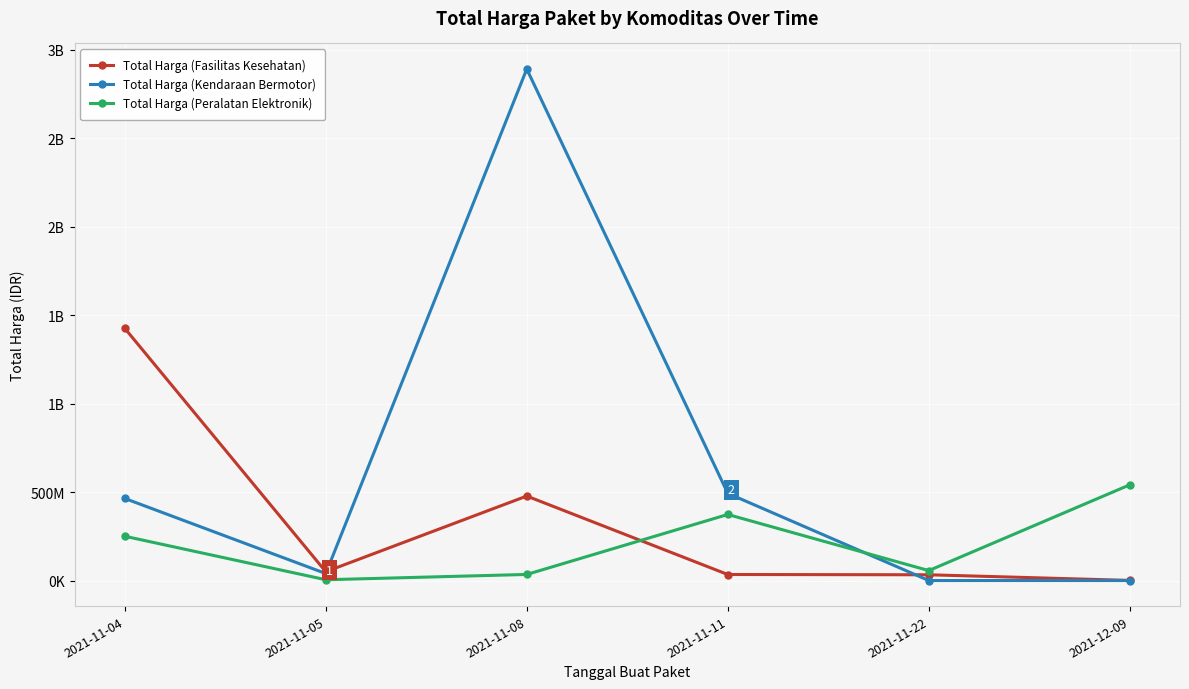

What are all the series names shown in the legend?

Total Harga (Fasilitas Kesehatan), Total Harga (Kendaraan Bermotor), Total Harga (Peralatan Elektronik)